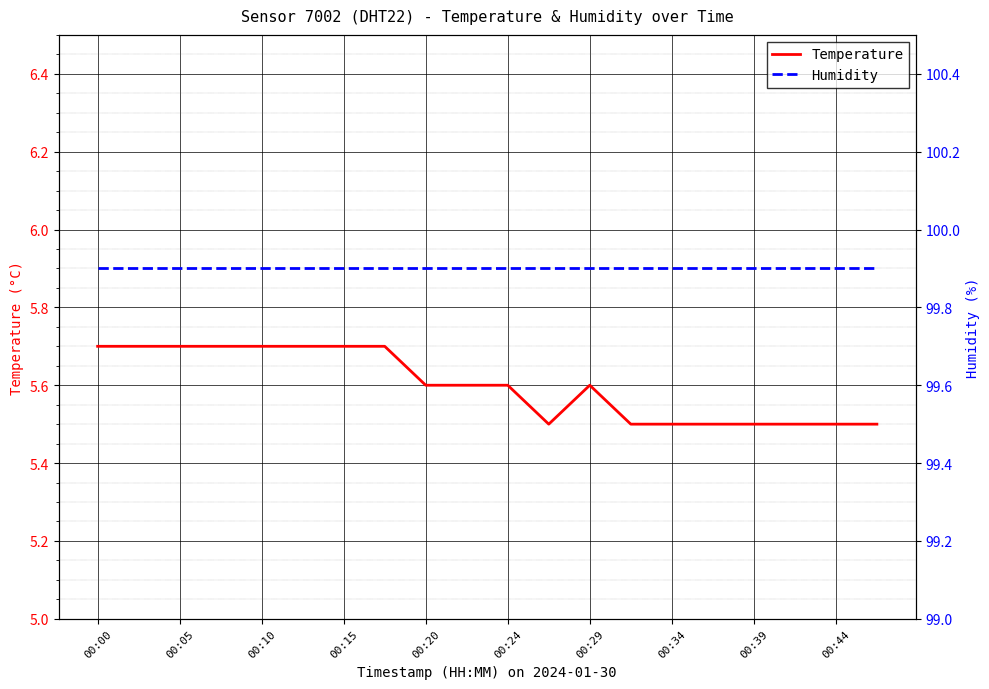

Count the number of data series in this chart.

2